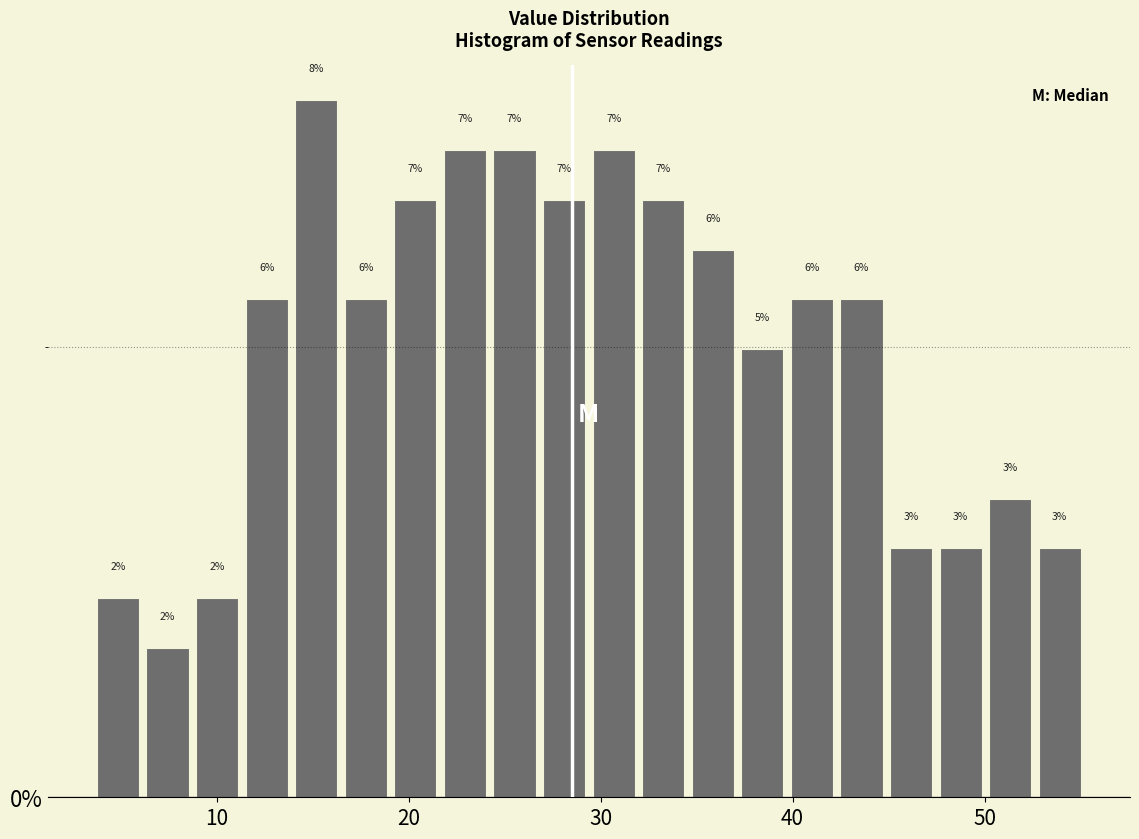

Read against the x-axis, roughly where is the centre of the tallest bar?

15